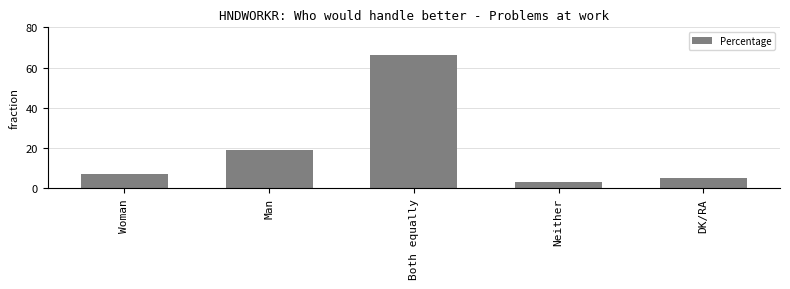

What is the minimum value shown in the chart?

3